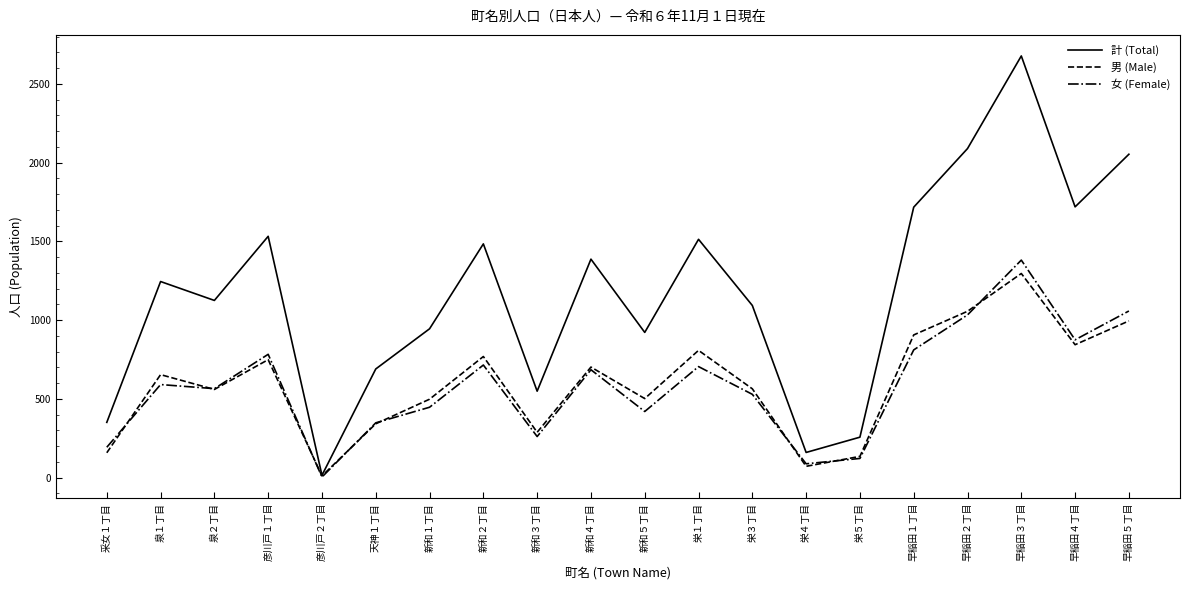

Which series has the largest range (max minus min)?

計 (Total)